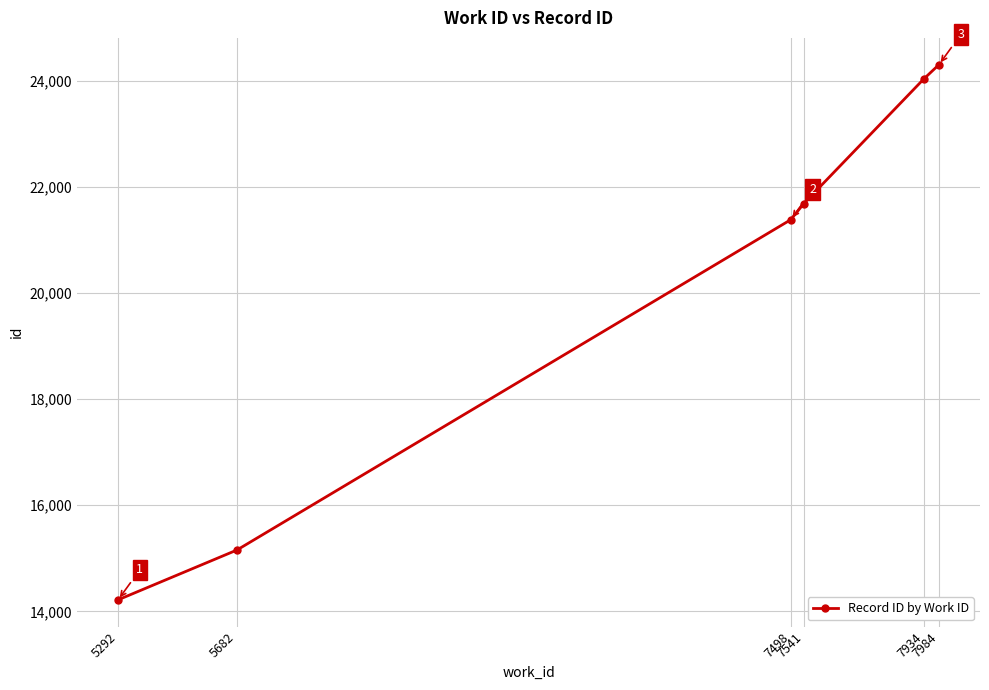

What is the smallest value displayed?

14218